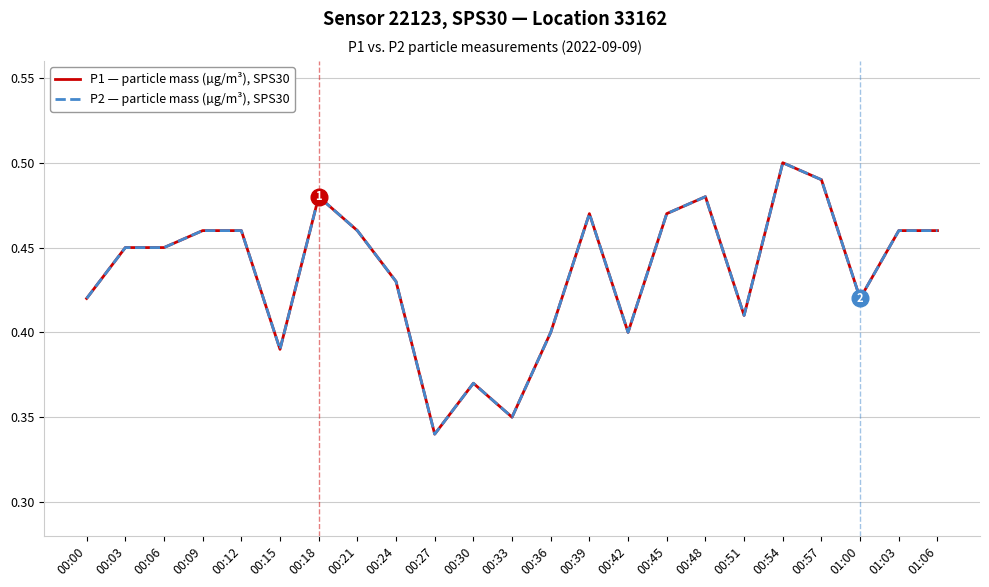

Reading right to left, list all the values displayed in this chart.

P1 — particle mass (µg/m³), SPS30: 01:06=0.5	01:03=0.5	01:00=0.4	00:57=0.5	00:54=0.5	00:51=0.4	00:48=0.5	00:45=0.5	00:42=0.4	00:39=0.5	00:36=0.4	00:33=0.3	00:30=0.4	00:27=0.3	00:24=0.4	00:21=0.5	00:18=0.5	00:15=0.4	00:12=0.5	00:09=0.5	00:06=0.5	00:03=0.5	00:00=0.4
P2 — particle mass (µg/m³), SPS30: 01:06=0.5	01:03=0.5	01:00=0.4	00:57=0.5	00:54=0.5	00:51=0.4	00:48=0.5	00:45=0.5	00:42=0.4	00:39=0.5	00:36=0.4	00:33=0.3	00:30=0.4	00:27=0.3	00:24=0.4	00:21=0.5	00:18=0.5	00:15=0.4	00:12=0.5	00:09=0.5	00:06=0.5	00:03=0.5	00:00=0.4